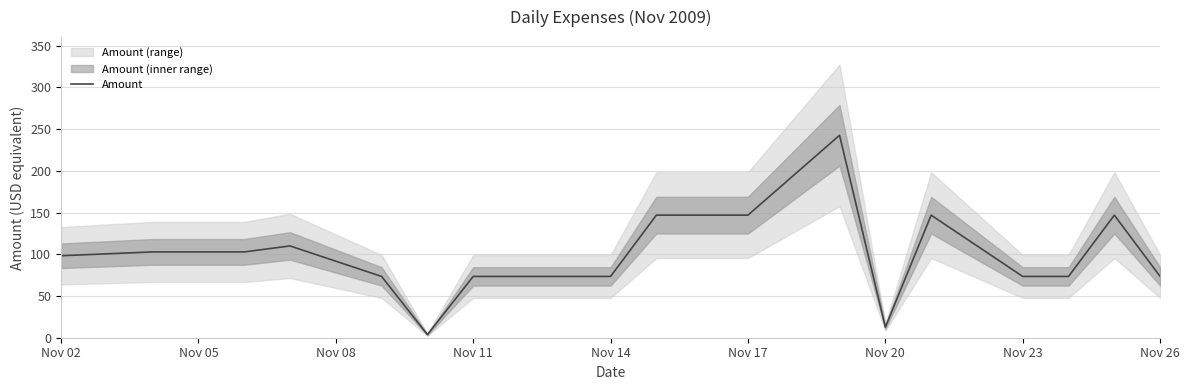

True or false: Amount has a value of 146.8 at Nov 17.

True